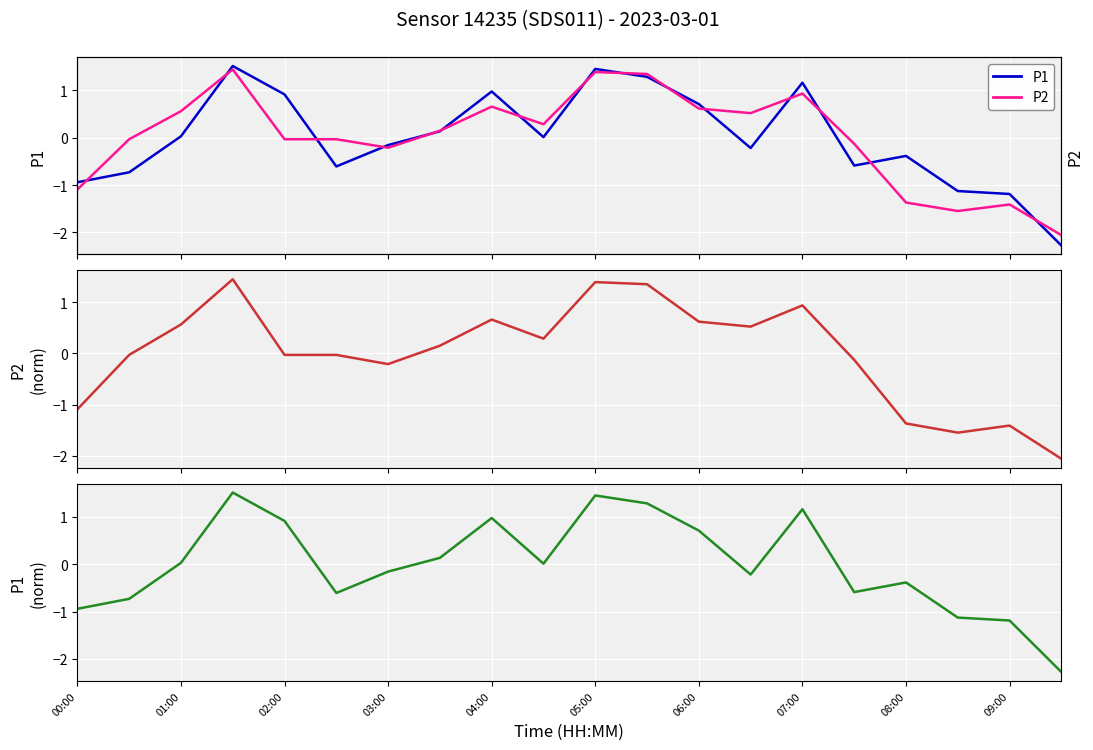

What are all the series names shown in the legend?

P1, P2